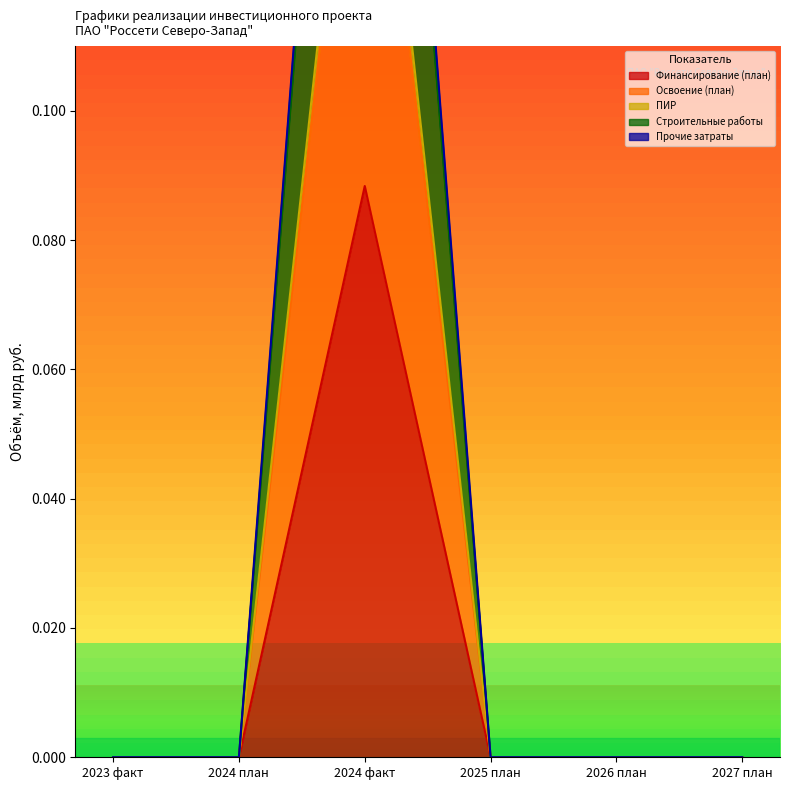

What are all the series names shown in the legend?

Финансирование (план), Освоение (план), ПИР, Строительные работы, Прочие затраты